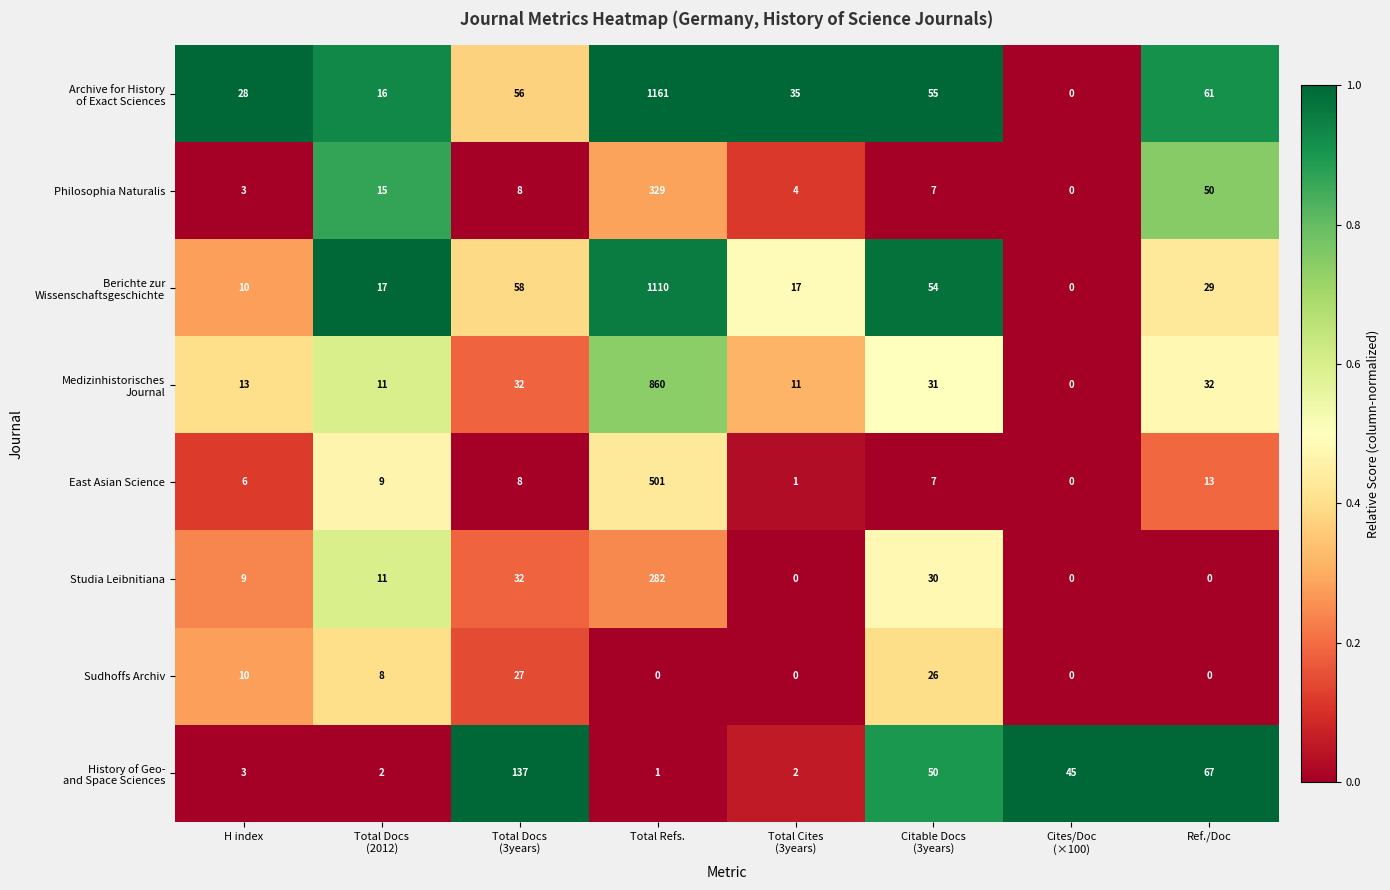

How many categories are shown in the chart?

8